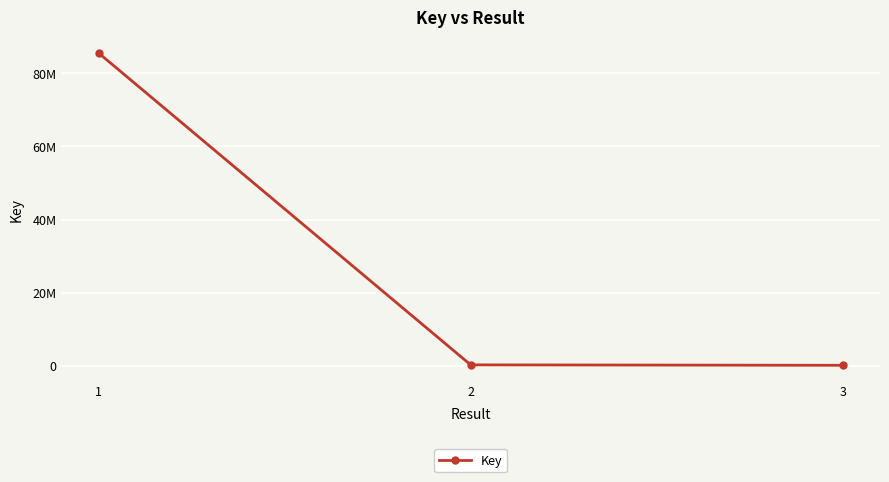

How many categories are shown in the chart?

3